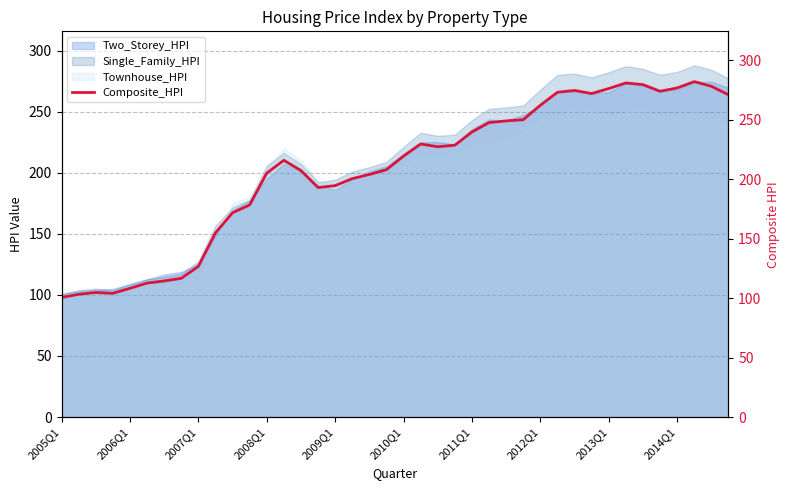

Where is the data nearest to the value 191?

15